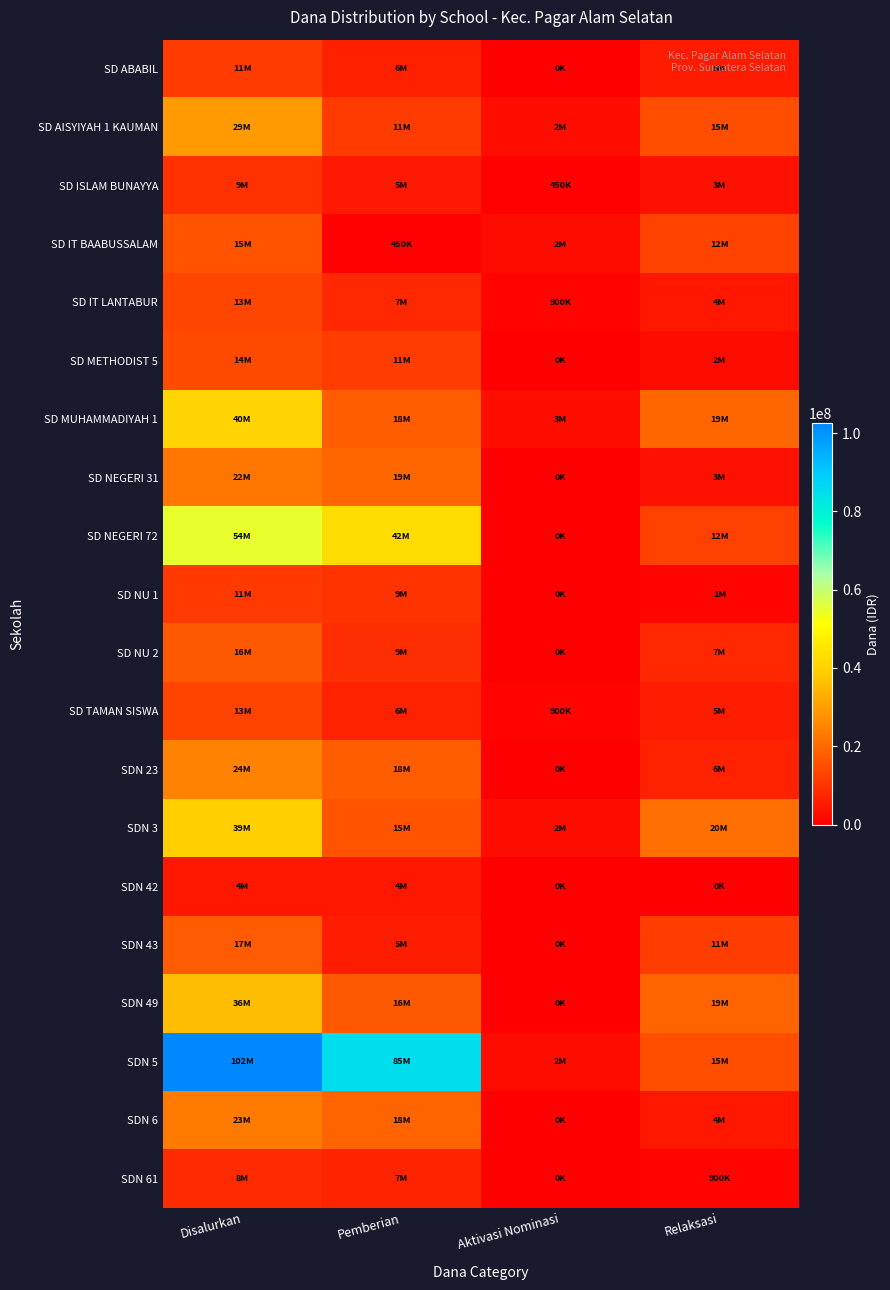

Reading left to right, transcribe all the data shown in this chart.

SD ABABIL: Disalurkan=11475000	Pemberian=6075000	Aktivasi Nominasi=0	Relaksasi=5400000
SD AISYIYAH 1 KAUMAN: Disalurkan=29475000	Pemberian=11475000	Aktivasi Nominasi=2925000	Relaksasi=15075000
SD ISLAM BUNAYYA: Disalurkan=9225000	Pemberian=5175000	Aktivasi Nominasi=450000	Relaksasi=3600000
SD IT BAABUSSALAM: Disalurkan=15750000	Pemberian=450000	Aktivasi Nominasi=2700000	Relaksasi=12600000
SD IT LANTABUR: Disalurkan=13275000	Pemberian=7875000	Aktivasi Nominasi=900000	Relaksasi=4500000
SD METHODIST 5: Disalurkan=14400000	Pemberian=11700000	Aktivasi Nominasi=0	Relaksasi=2700000
SD MUHAMMADIYAH 1: Disalurkan=40500000	Pemberian=18000000	Aktivasi Nominasi=3150000	Relaksasi=19350000
SD NEGERI 31: Disalurkan=22725000	Pemberian=19350000	Aktivasi Nominasi=0	Relaksasi=3375000
SD NEGERI 72: Disalurkan=54900000	Pemberian=42525000	Aktivasi Nominasi=0	Relaksasi=12375000
SD NU 1: Disalurkan=11025000	Pemberian=9900000	Aktivasi Nominasi=0	Relaksasi=1125000
SD NU 2: Disalurkan=16875000	Pemberian=9000000	Aktivasi Nominasi=0	Relaksasi=7875000
SD TAMAN SISWA: Disalurkan=13050000	Pemberian=6525000	Aktivasi Nominasi=900000	Relaksasi=5625000
SDN 23: Disalurkan=24750000	Pemberian=18000000	Aktivasi Nominasi=0	Relaksasi=6750000
SDN 3: Disalurkan=39600000	Pemberian=15975000	Aktivasi Nominasi=2700000	Relaksasi=20925000
SDN 42: Disalurkan=4725000	Pemberian=4725000	Aktivasi Nominasi=0	Relaksasi=0
SDN 43: Disalurkan=17550000	Pemberian=5850000	Aktivasi Nominasi=0	Relaksasi=11700000
SDN 49: Disalurkan=36000000	Pemberian=16875000	Aktivasi Nominasi=0	Relaksasi=19125000
SDN 5: Disalurkan=102600000	Pemberian=85050000	Aktivasi Nominasi=2475000	Relaksasi=15075000
SDN 6: Disalurkan=23400000	Pemberian=18900000	Aktivasi Nominasi=0	Relaksasi=4500000
SDN 61: Disalurkan=8100000	Pemberian=7200000	Aktivasi Nominasi=0	Relaksasi=900000